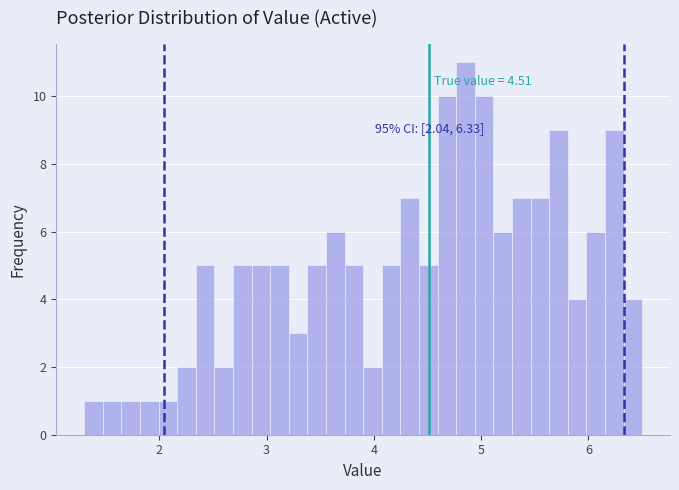

Around what value on the x-axis is the tallest bar? Give the approximate position of its centre, as read against the axis.

4.9